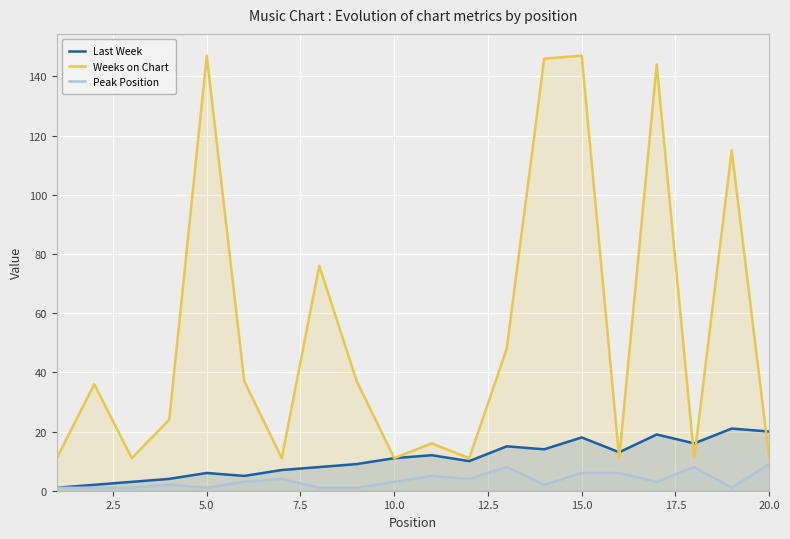

What is the greatest value displayed?

147